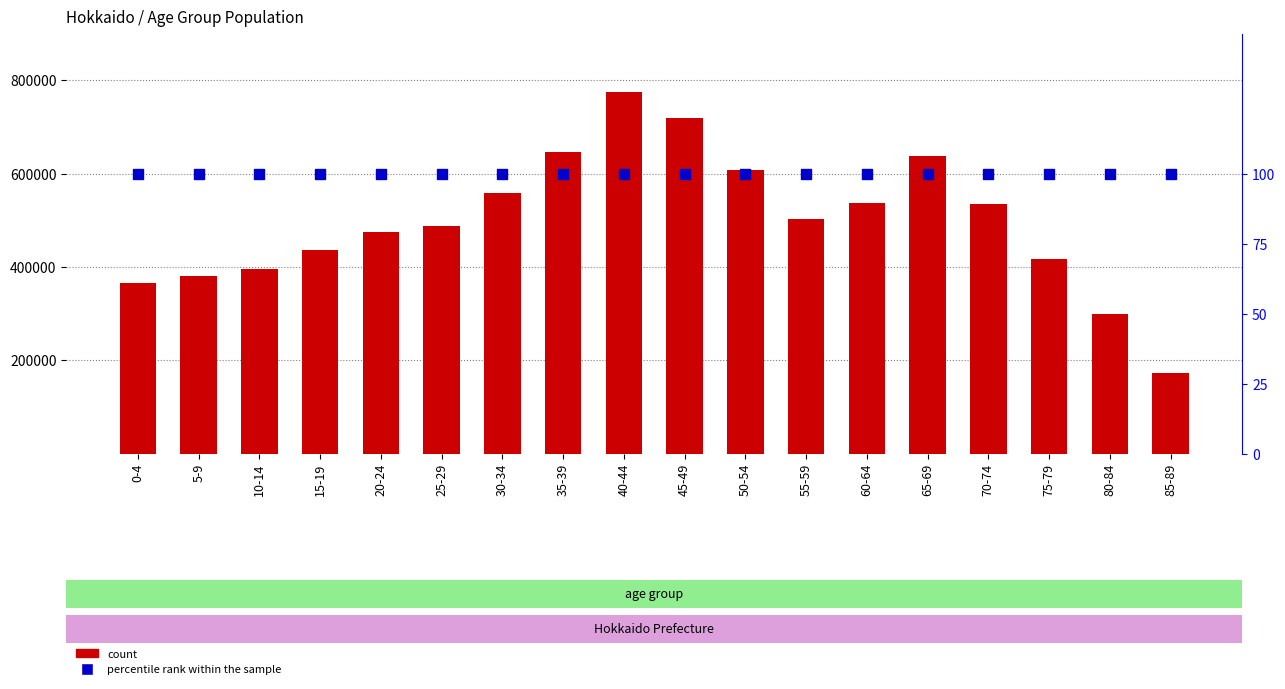

What are all the series names shown in the legend?

count, percentile rank within the sample